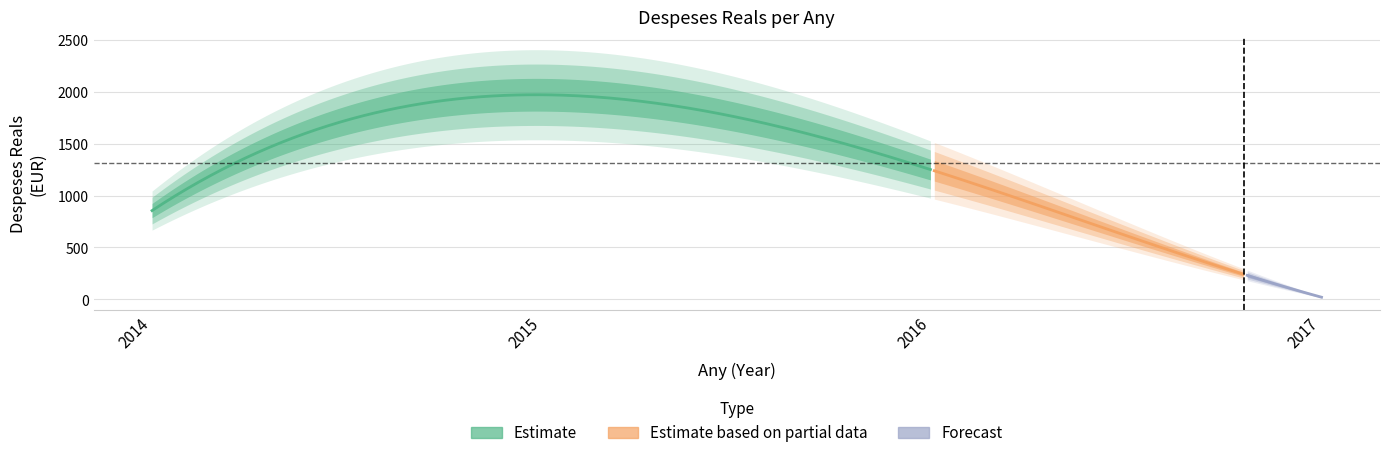

What is the change in value from 2014 to 2016?

+391.0